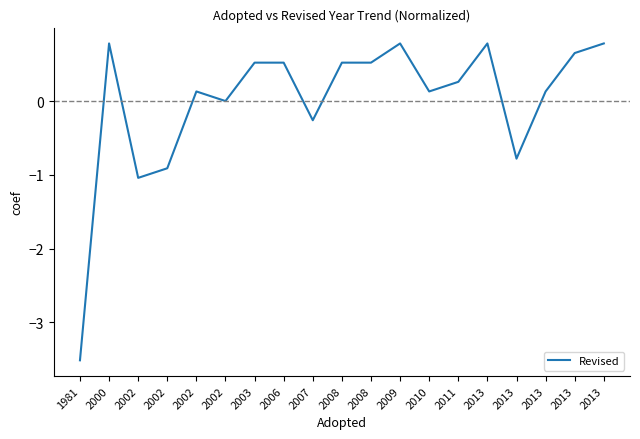

Rank the categories by value from highest to lowest.

2000, 2009, 2013, 2013, 2013, 2003, 2006, 2008, 2008, 2011, 2002, 2010, 2013, 2002, 2007, 2013, 2002, 2002, 1981